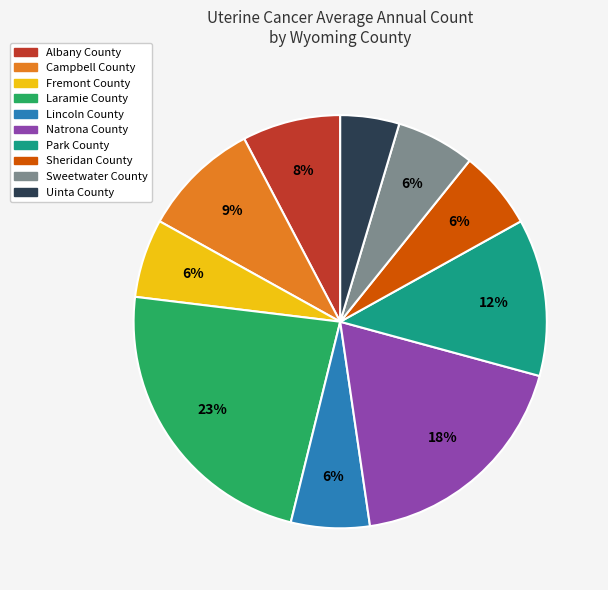

How many segments does this pie chart have?

10